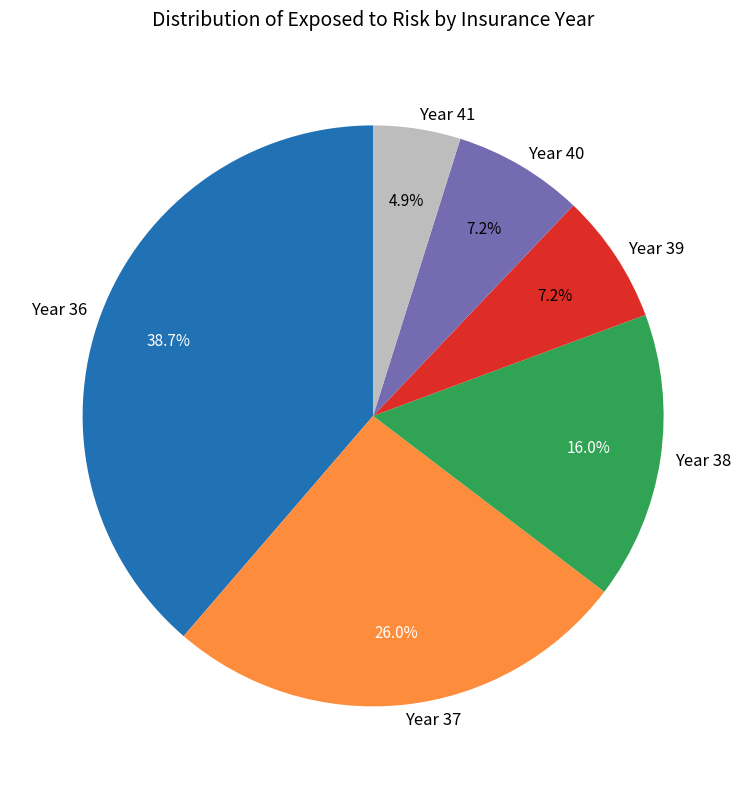

Between Year 40 and Year 36, which is larger?

Year 36